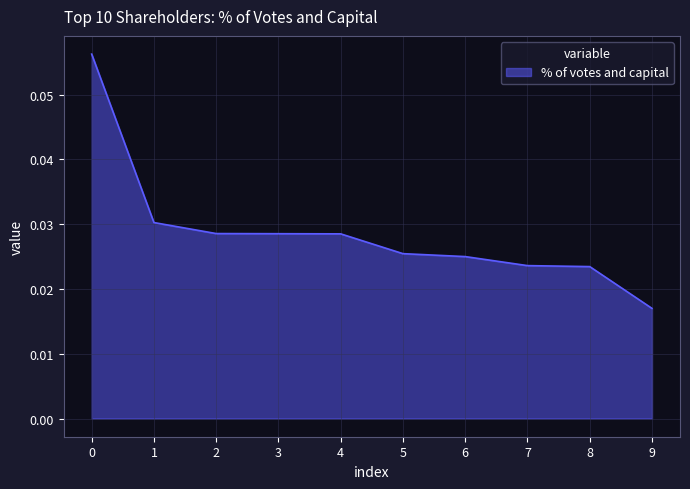

How many lines are shown in the chart?

1